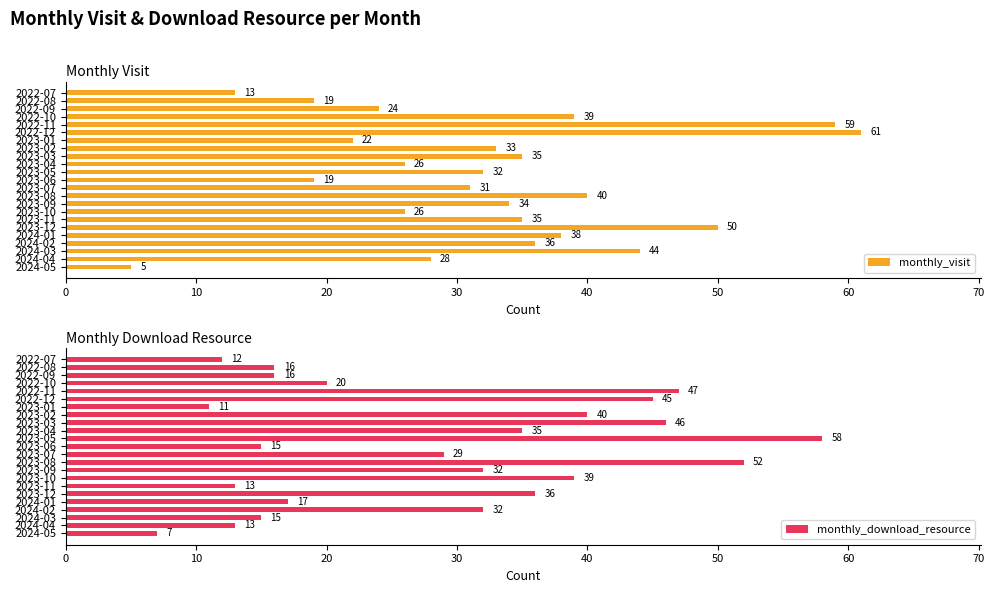

What is the average value of the monthly_visit series?

33